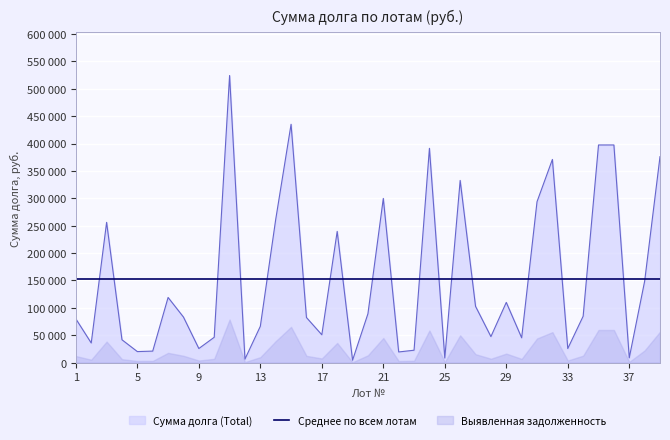

Rank the categories by value from lowest to highest.

19, 12, 25, 37, 22, 5, 6, 23, 33, 9, 2, 4, 30, 10, 28, 17, 13, 1, 16, 8, 34, 20, 27, 29, 7, 38, 18, 3, 14, 31, 21, 26, 32, 39, 24, 35, 36, 15, 11